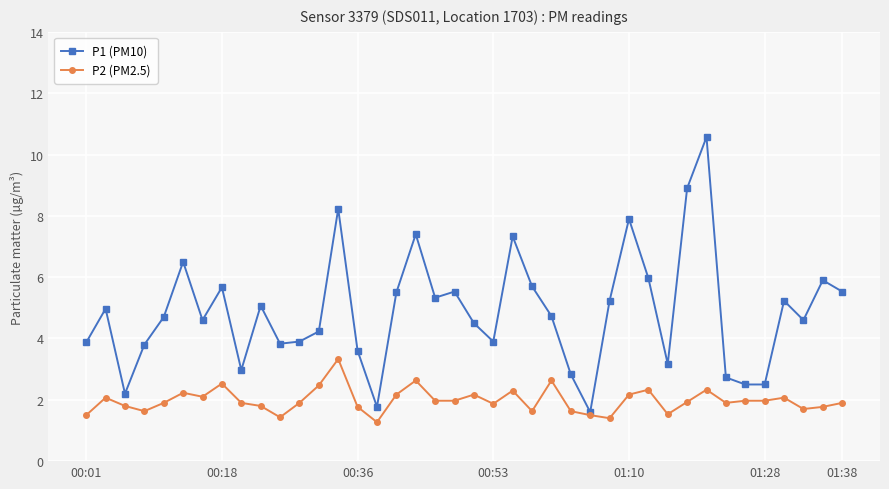

How many lines are shown in the chart?

2